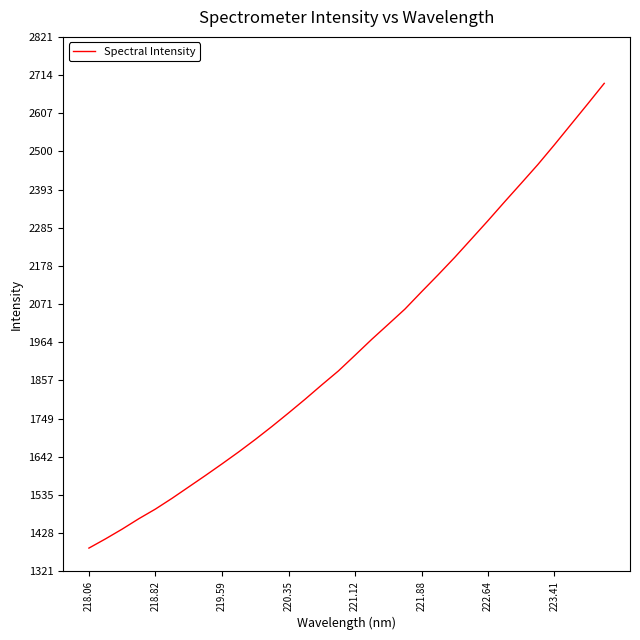

What is the greatest value displayed?

2691.0